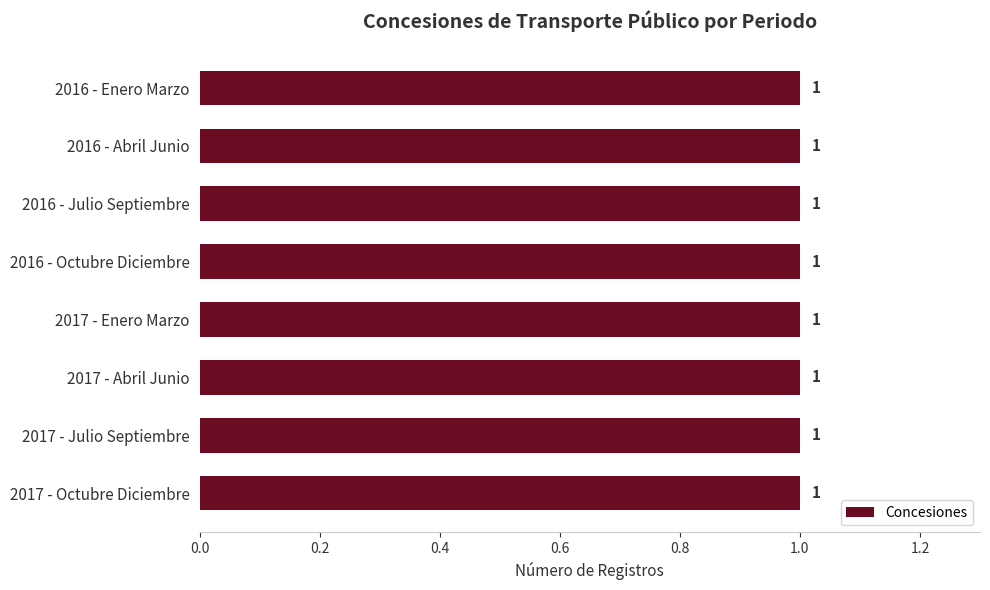

What is the label of the 4th bar from the right?

Enero Marzo